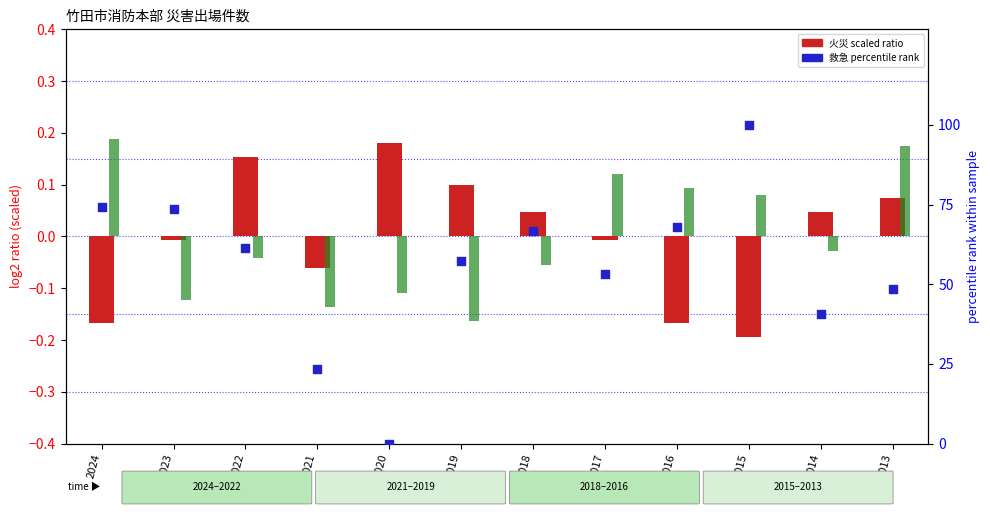

Which series has the largest Y range (max minus min)?

救急 percentile rank